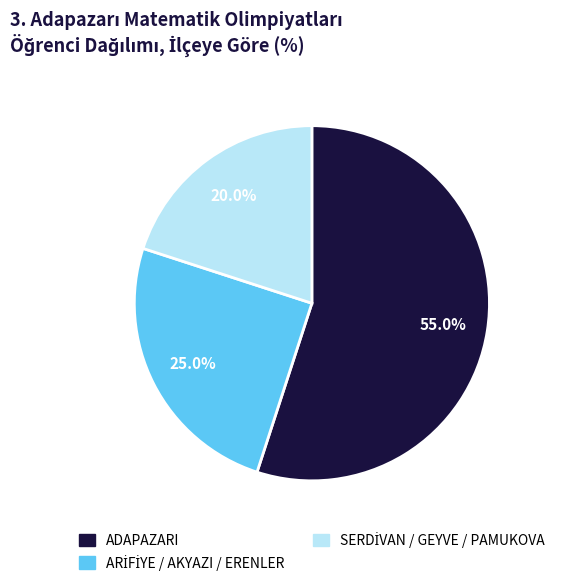

Does ADAPAZARI represent more than half of the total?

Yes